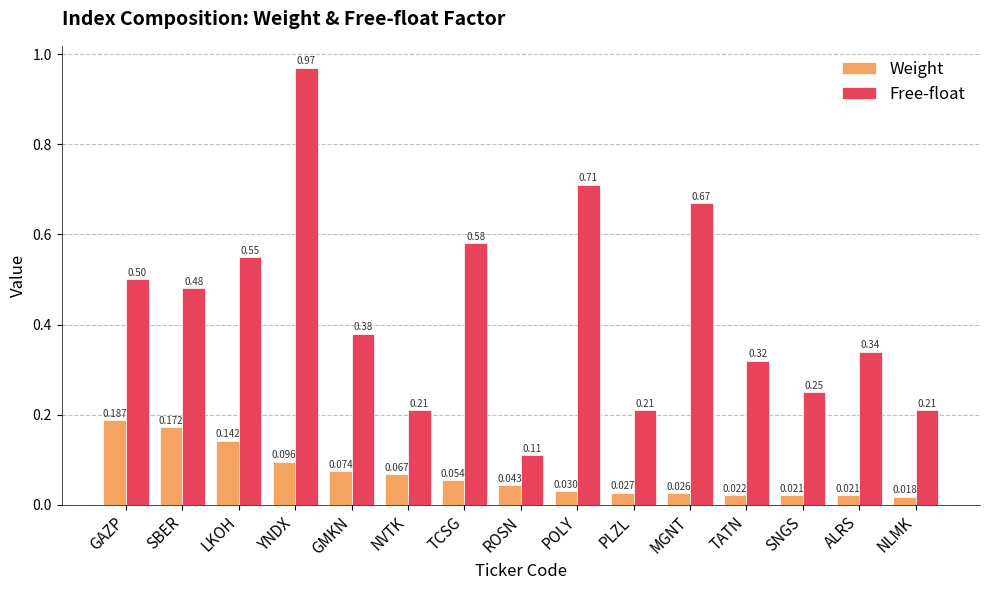

Which category has the highest value across all series?

YNDX